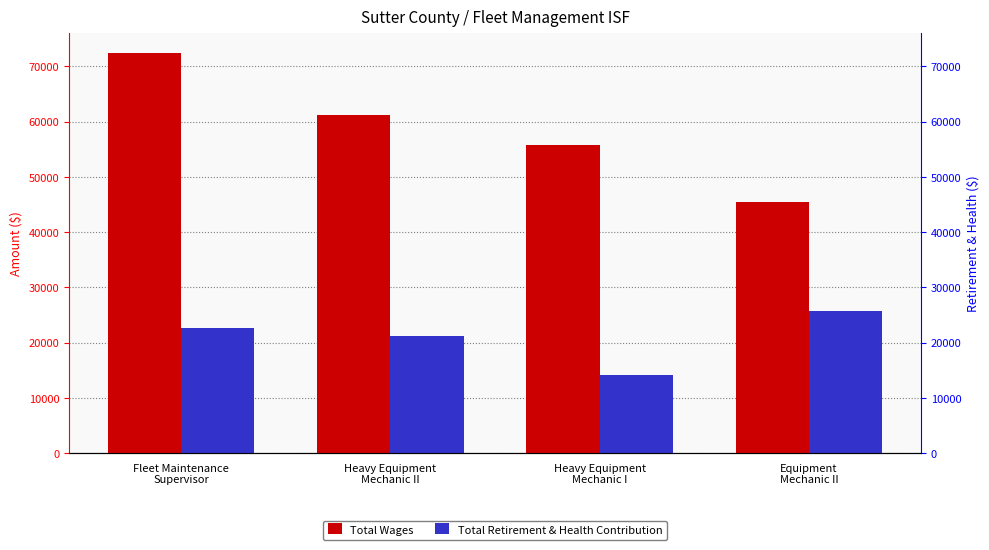

What is the maximum value shown in the chart?

72335